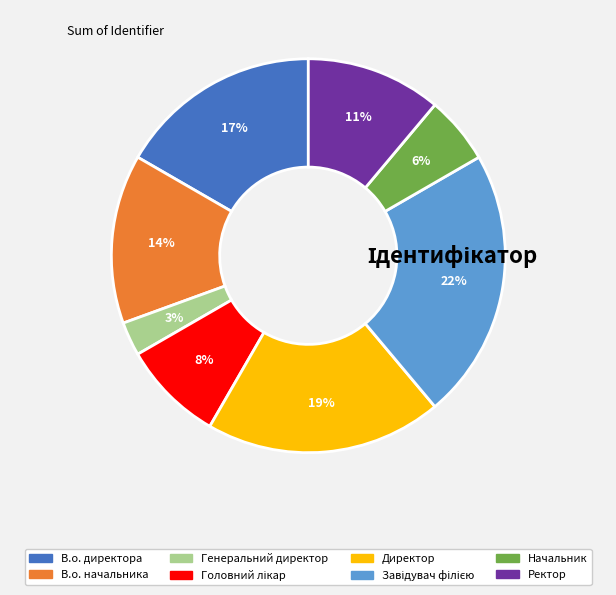

To the nearest percent, what is the combined percentage of В.о. начальника and Генеральний директор?

17%